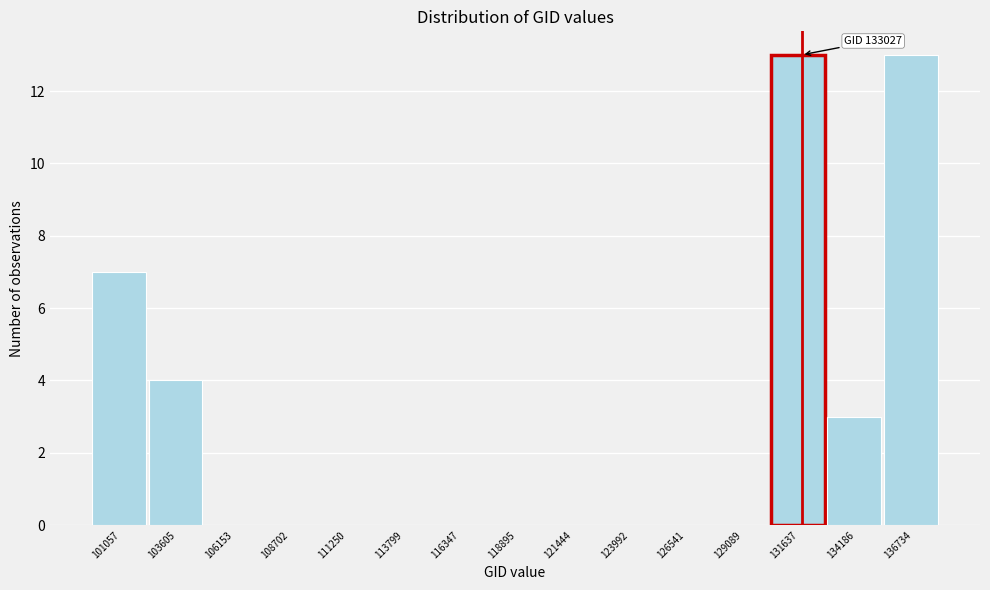

Reading left to right, transcribe all the data shown in this chart.

101057=7	103605=4	106153=0	108702=0	111250=0	113799=0	116347=0	118895=0	121444=0	123992=0	126541=0	129089=0	131637=13	134186=3	136734=13